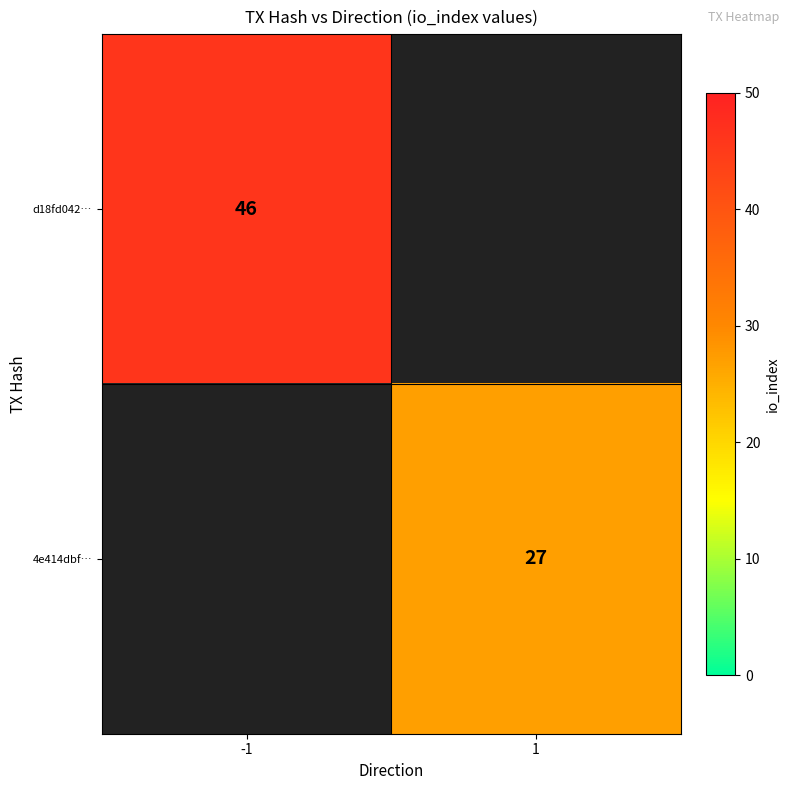

How many data points does each series have?

2